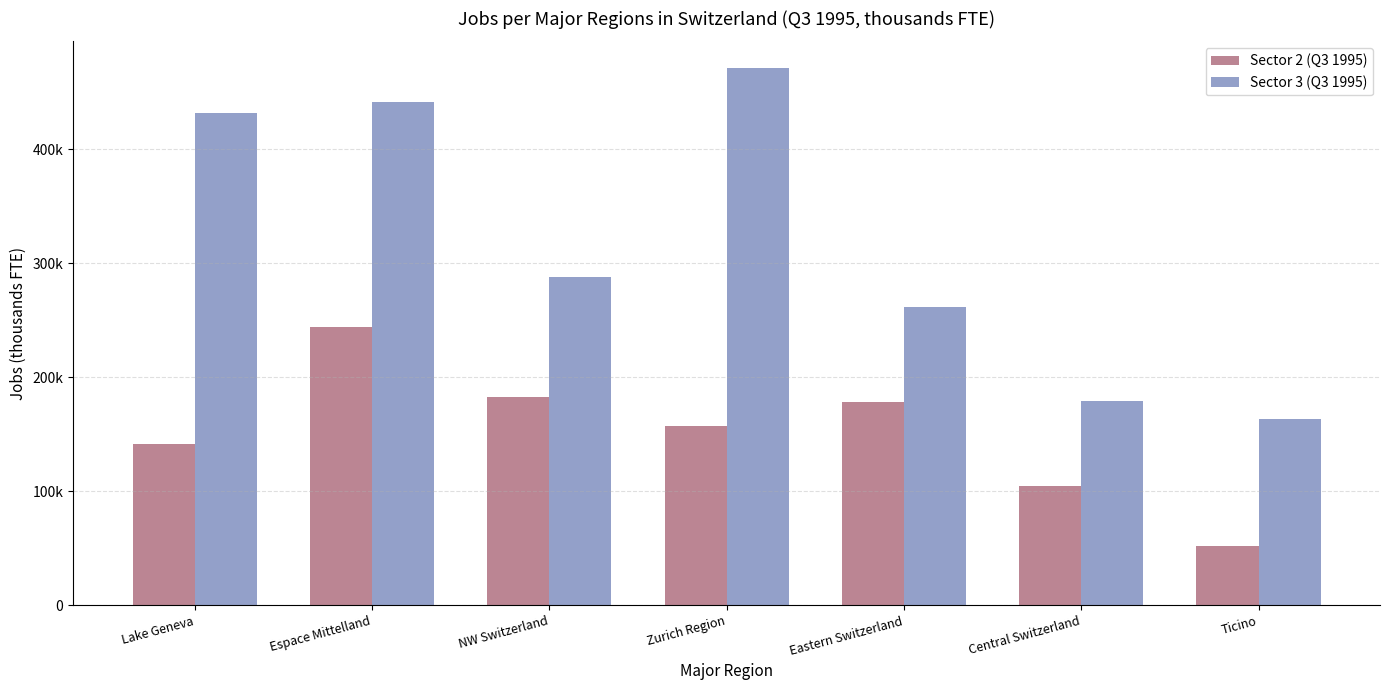

True or false: Sector 3 (Q3 1995) has a value of 102048.2 at Ticino.

False